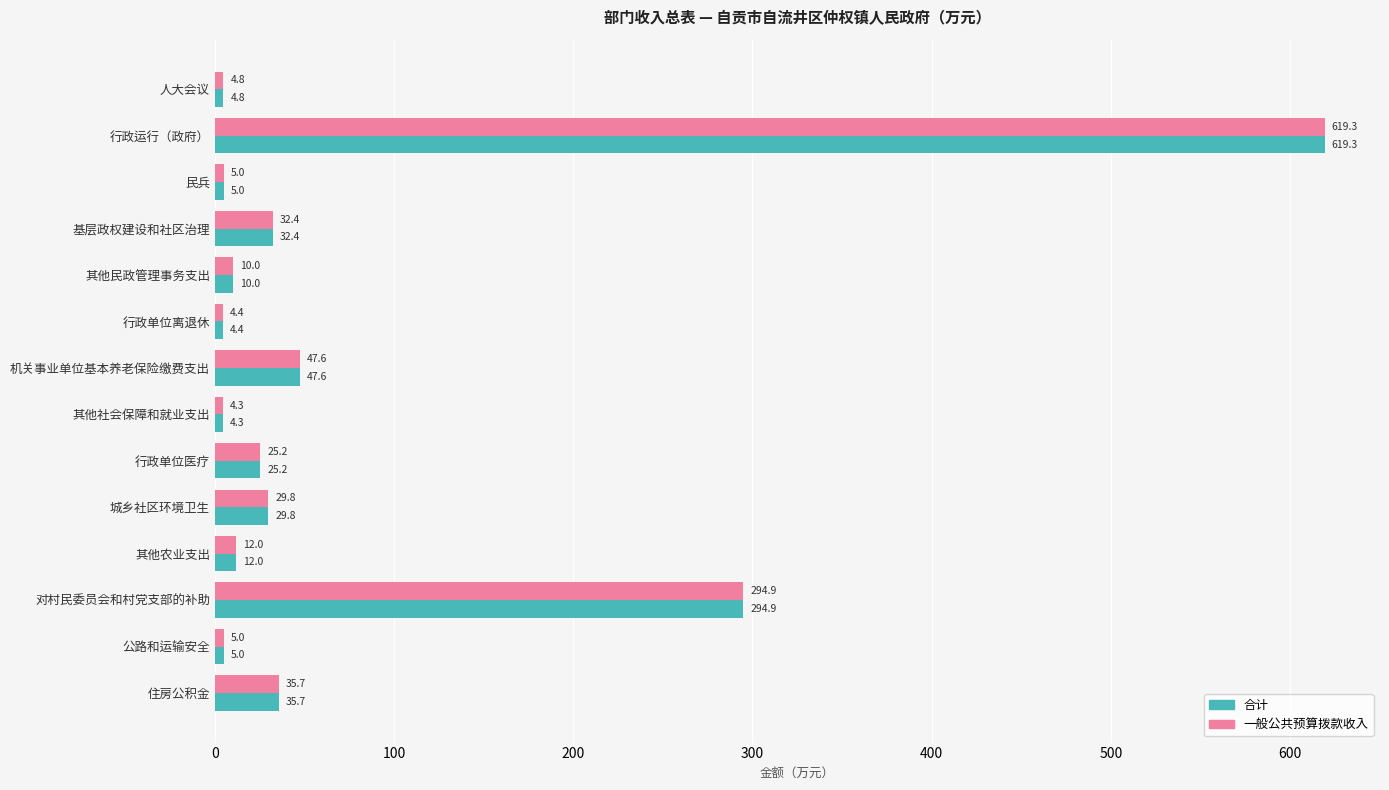

What are all the series names shown in the legend?

合计, 一般公共预算拨款收入